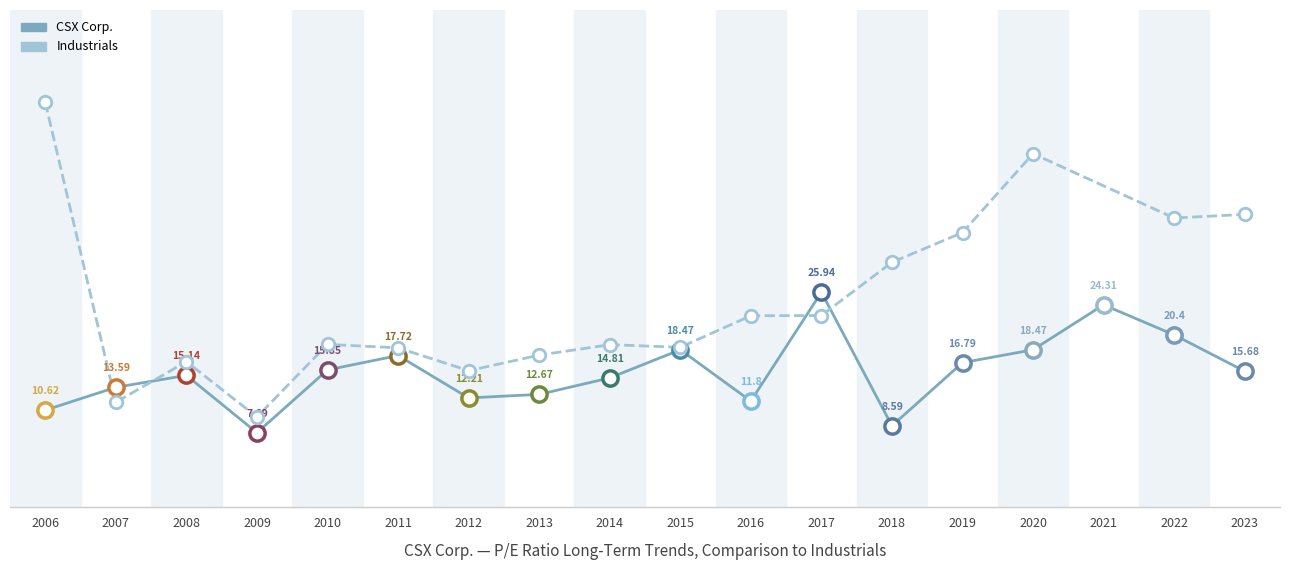

Read the value at 2020.

18.5